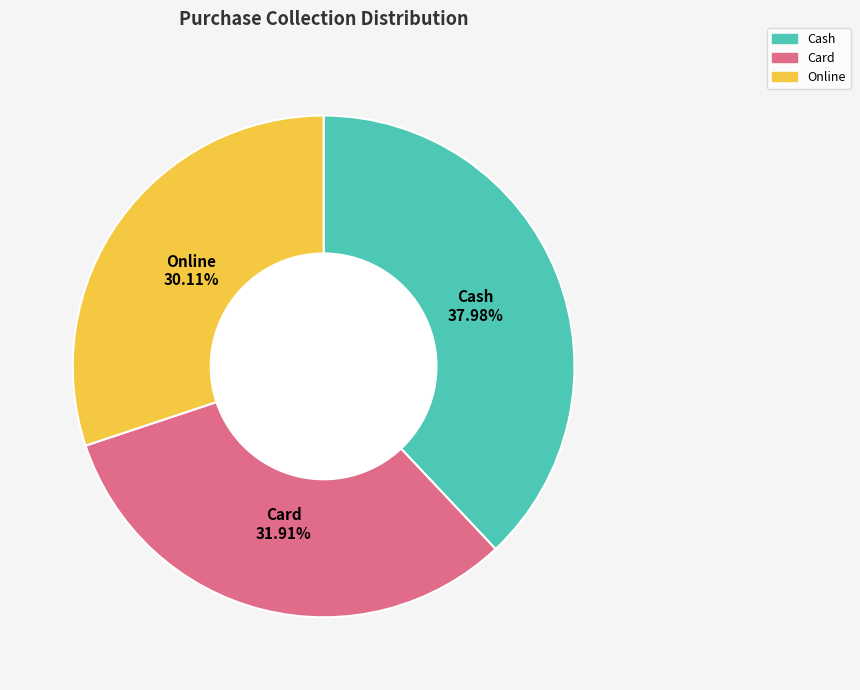

To the nearest percent, what is the combined percentage of Cash and Online?

68%